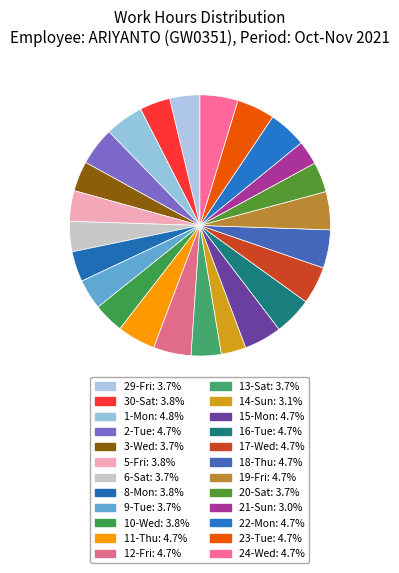

How many segments does this pie chart have?

24